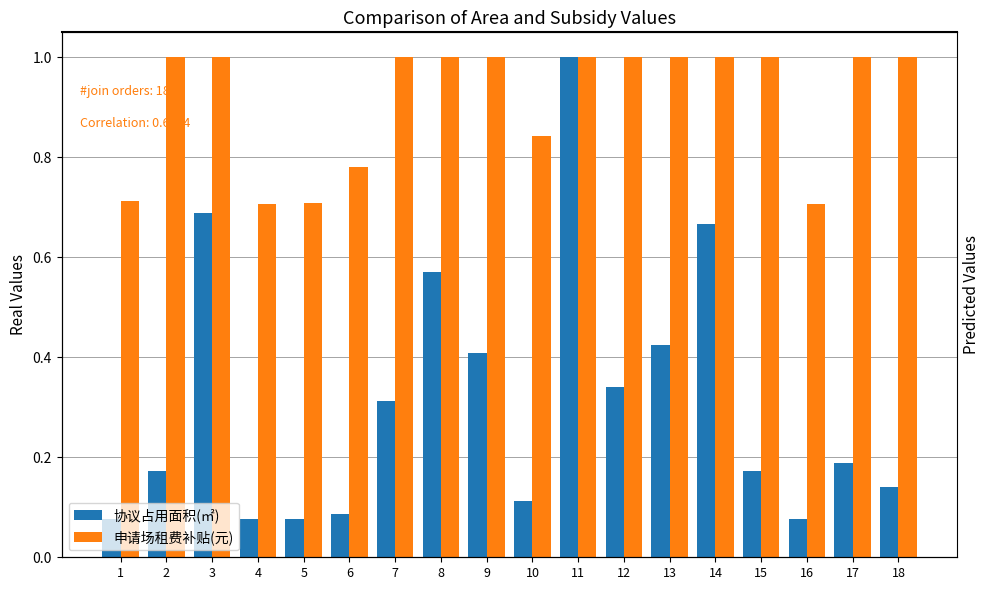

Reading left to right, what are all the values shown in this chart?

协议占用面积(㎡): 0.1	0.2	0.7	0.1	0.1	0.1	0.3	0.6	0.4	0.1	1.0	0.3	0.4	0.7	0.2	0.1	0.2	0.1
申请场租费补贴(元): 0.7	1.0	1.0	0.7	0.7	0.8	1.0	1.0	1.0	0.8	1.0	1.0	1.0	1.0	1.0	0.7	1.0	1.0